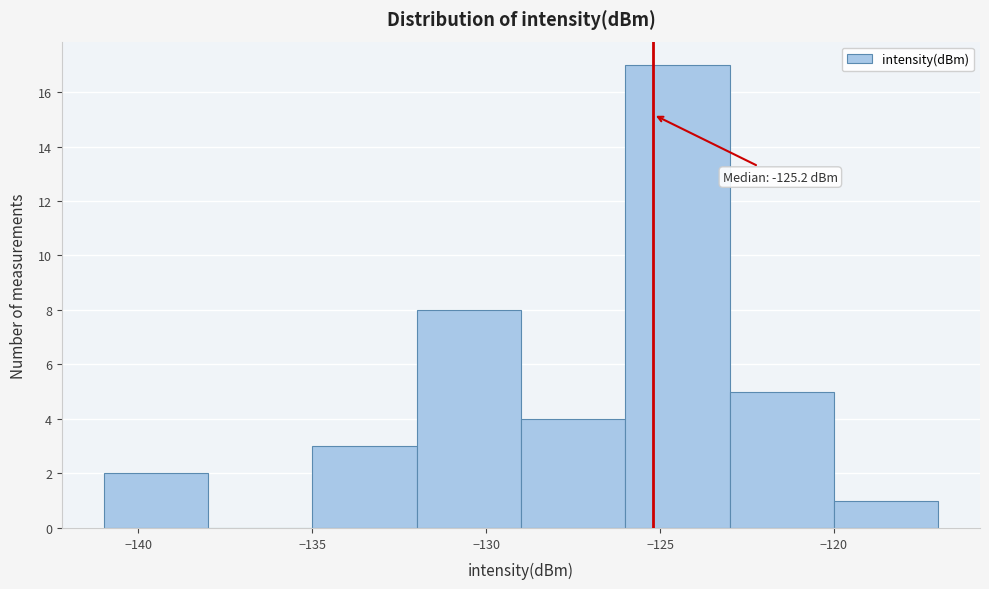

Over which range of the x-axis is the bar tallest?

-126 to -123